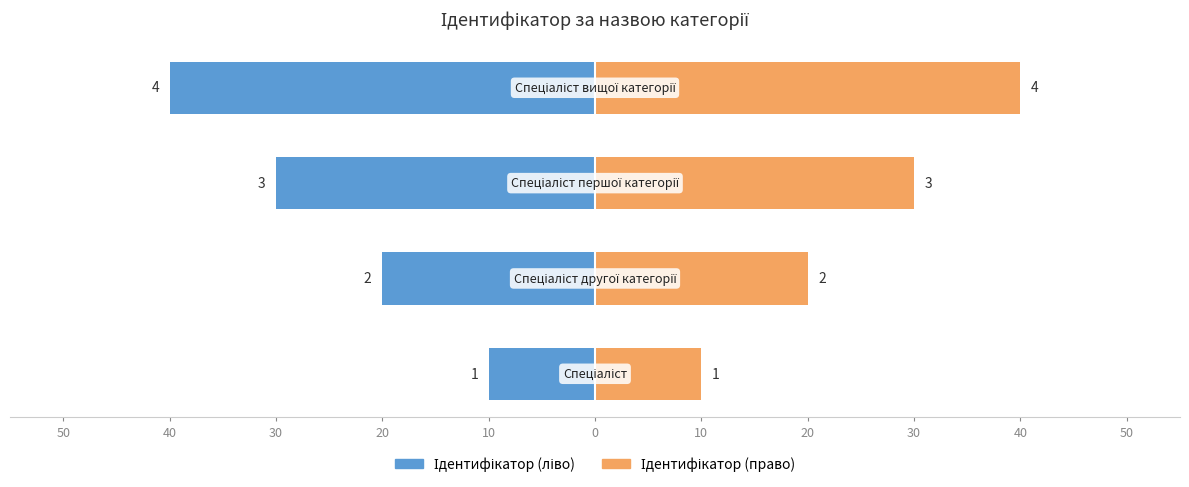

What is the lowest value of the Ідентифікатор (ліво) series?

-40